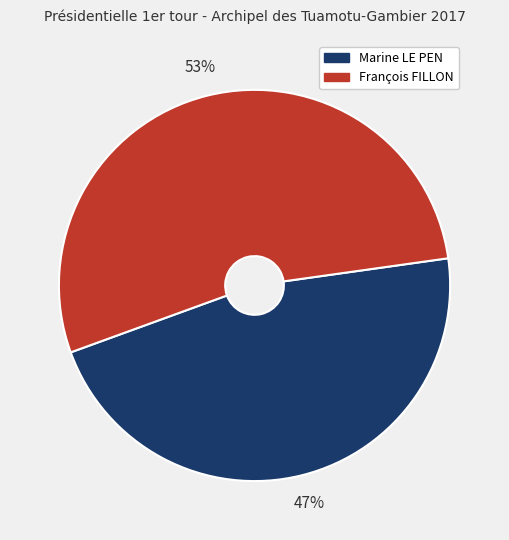

To the nearest percent, what is the average slice percentage?

50%